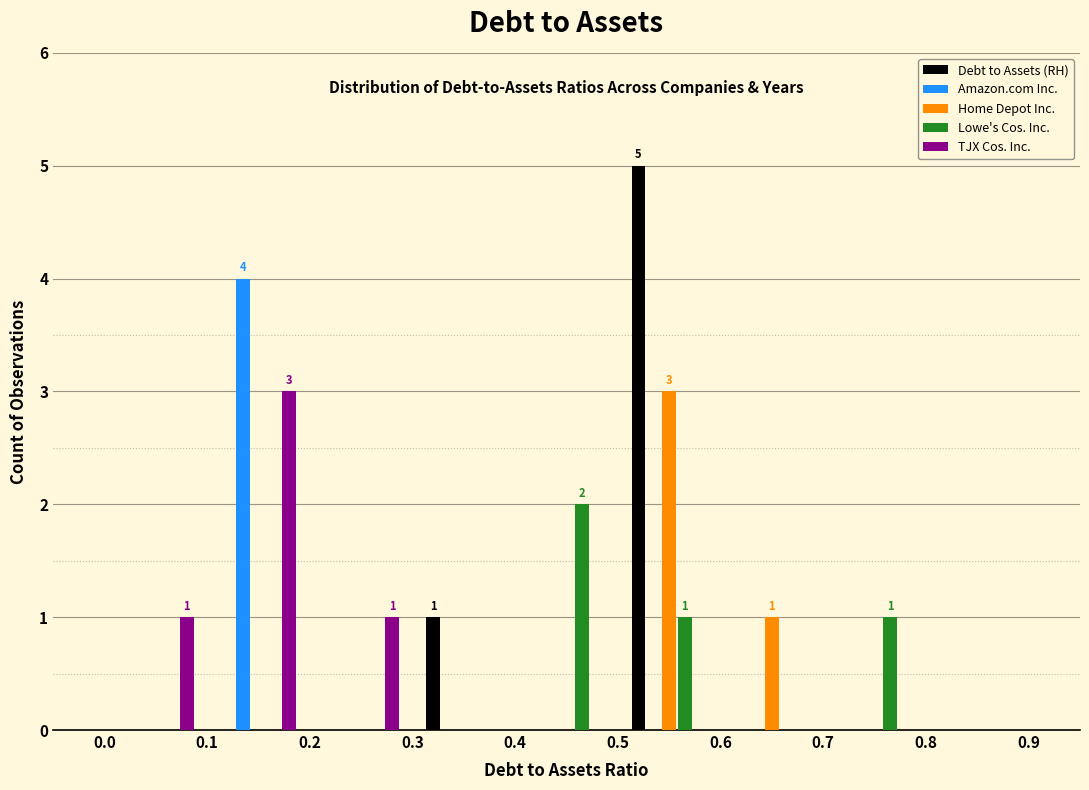

In the Lowe's Cos. Inc. series, which range on the x-axis has the tallest bar?

0.4 to 0.5